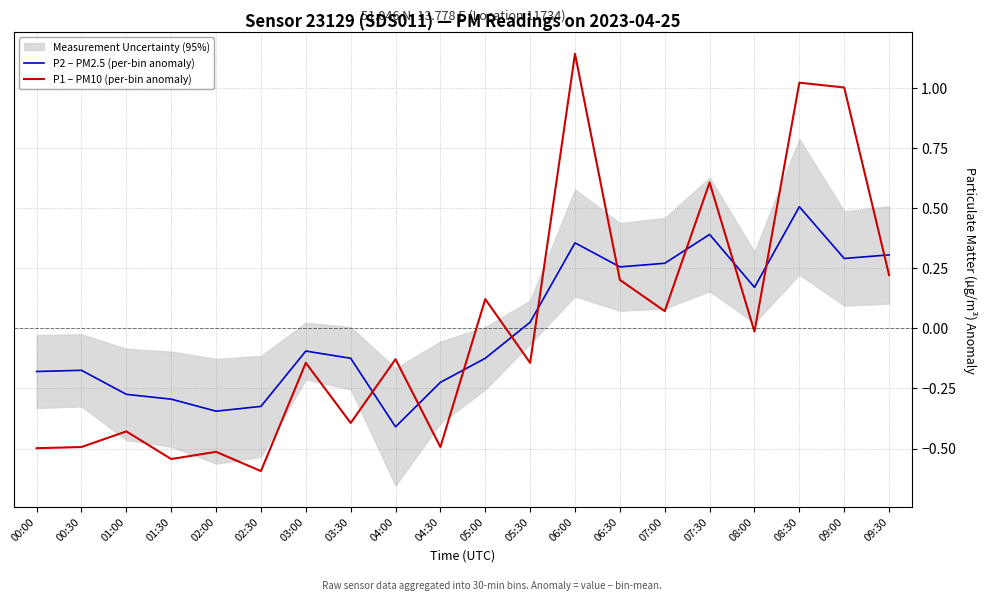

Where is P1 – PM10 (per-bin anomaly) nearest to the value 0?

08:00